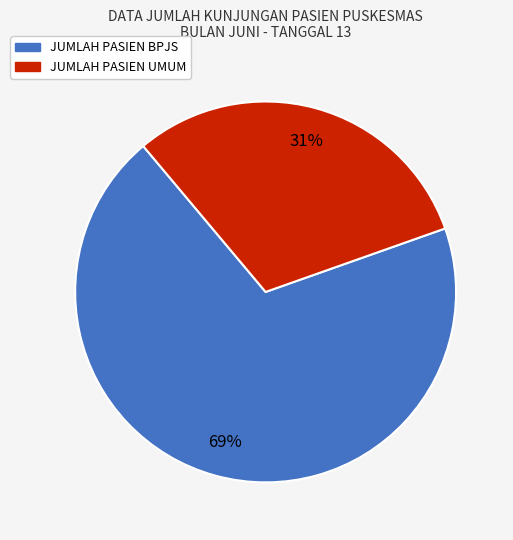

The JUMLAH PASIEN UMUM slice represents 31% of the pie. True or false?

True